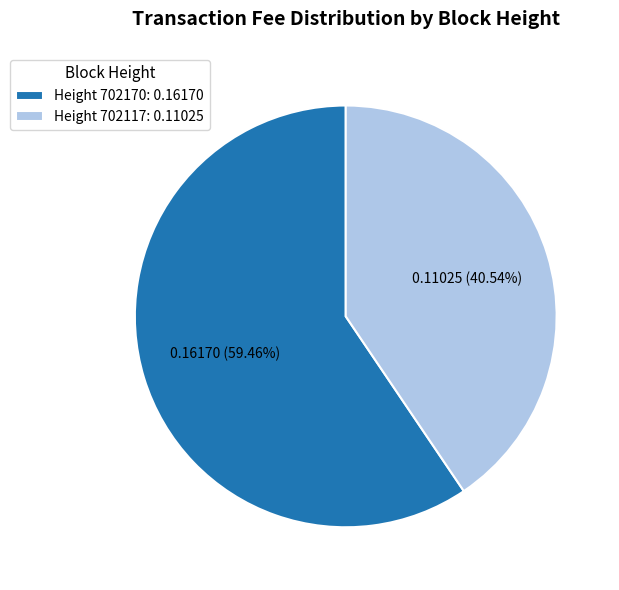

Do Height 702170: 0.16170 and Height 702117: 0.11025 together represent more than half of the pie?

Yes